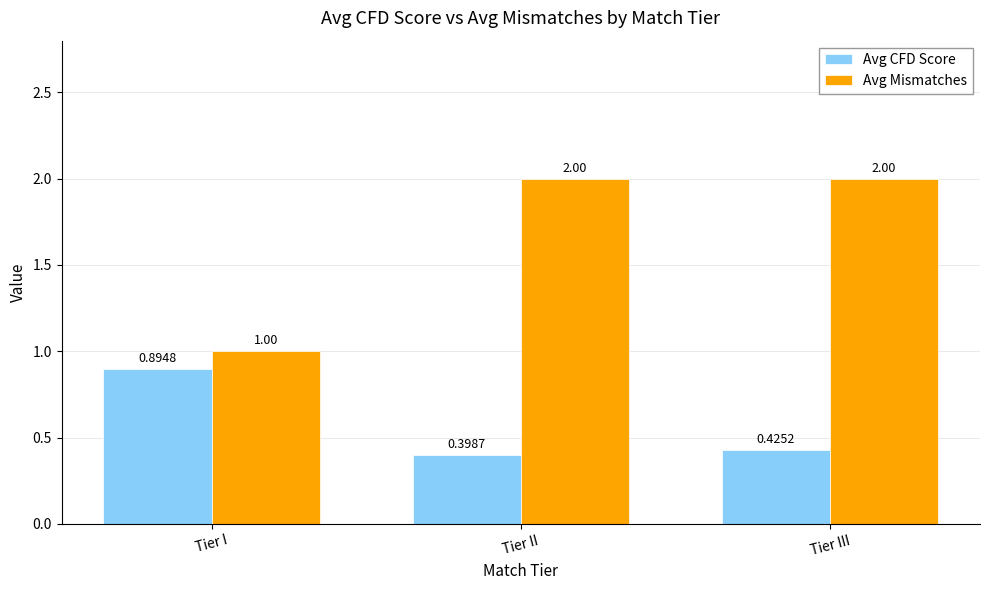

Which category has the lowest value in the Avg CFD Score series?

Tier II